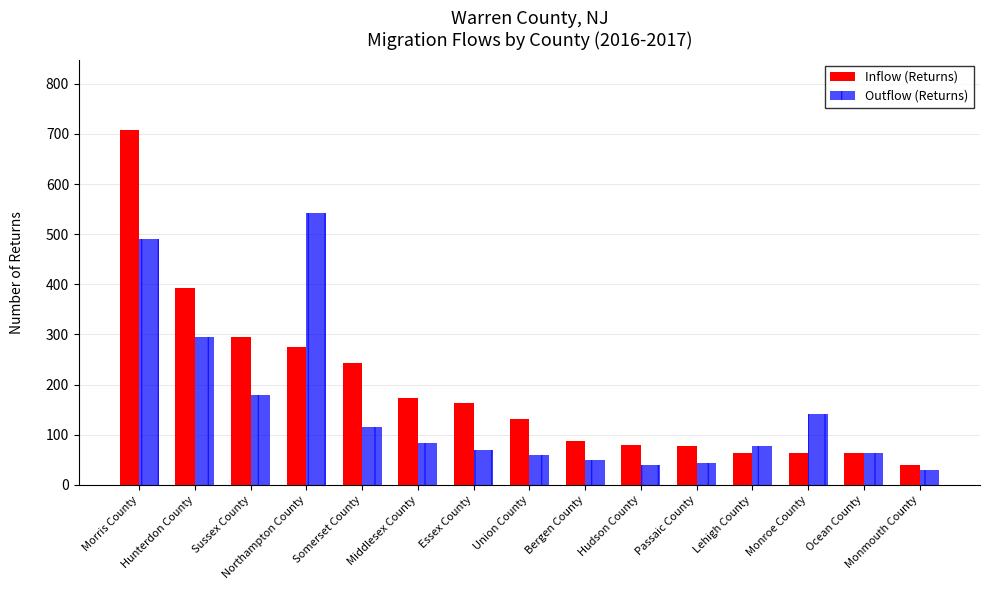

True or false: Inflow (Returns) has a value of 240 at Essex County.

False